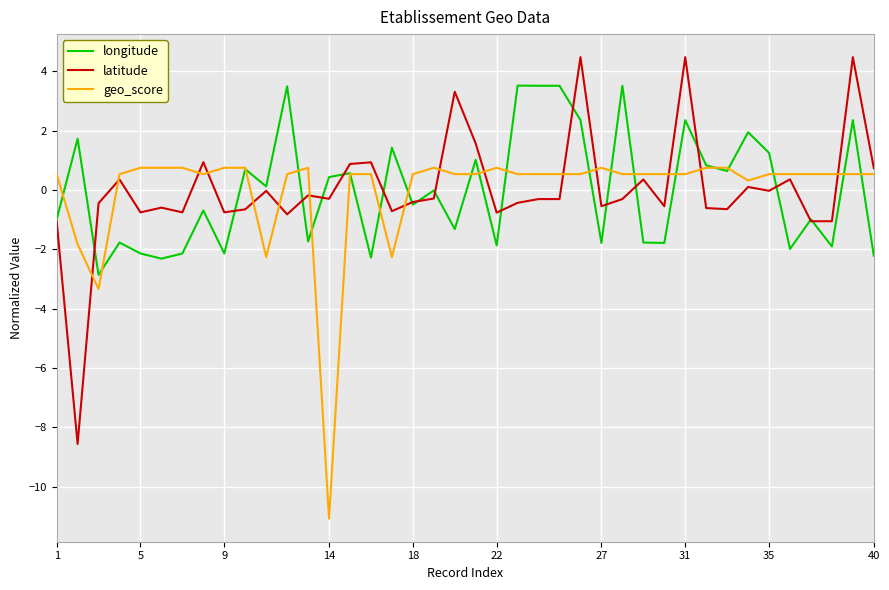

What is the difference between the maximum and minimum values in the latitude series?

13.0